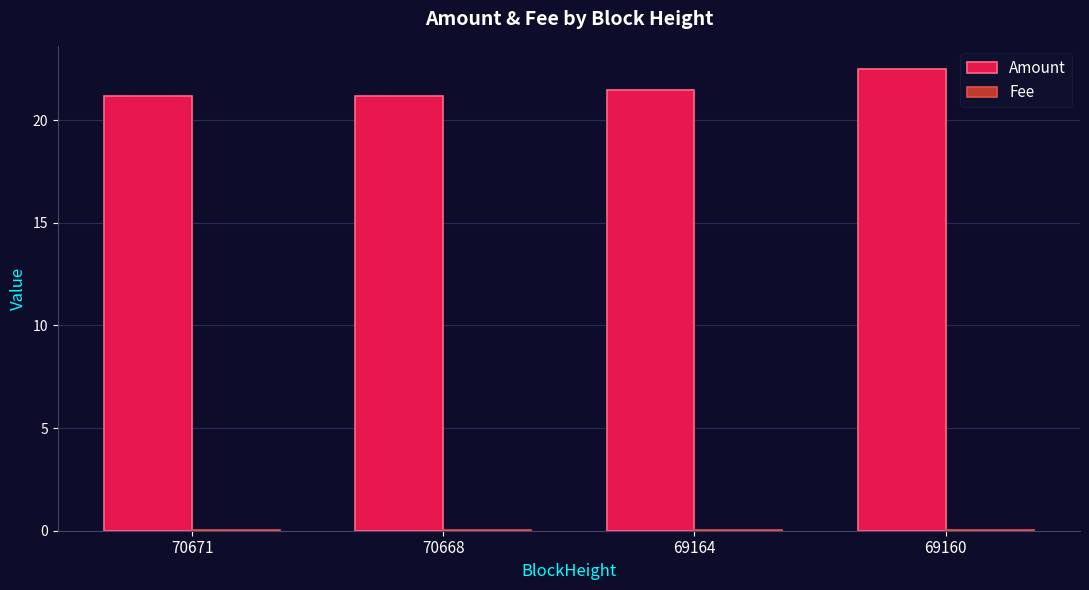

What is the greatest value displayed?

22.5